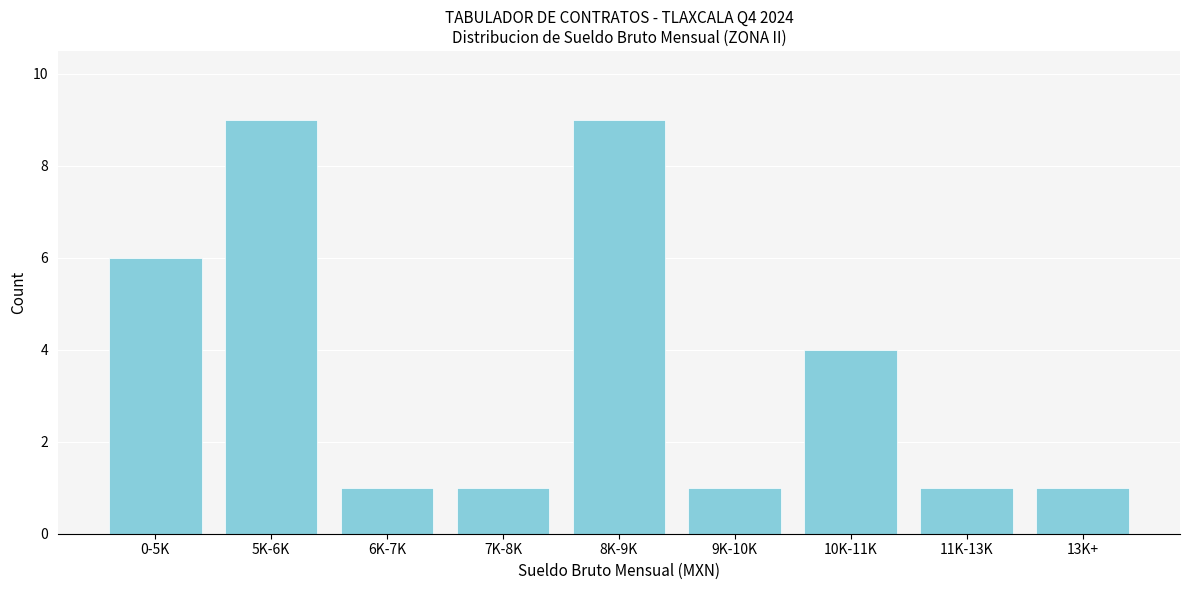

Reading left to right, extract all data points from this chart.

0-5K=6	5K-6K=9	6K-7K=1	7K-8K=1	8K-9K=9	9K-10K=1	10K-11K=4	11K-13K=1	13K+=1